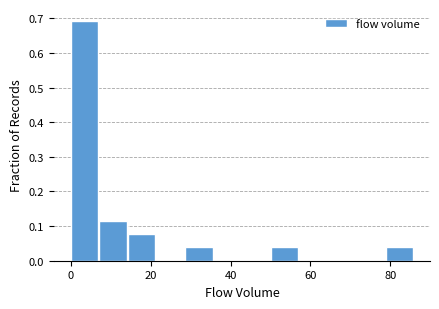

Read against the x-axis, roughly where is the centre of the tallest bar?

4